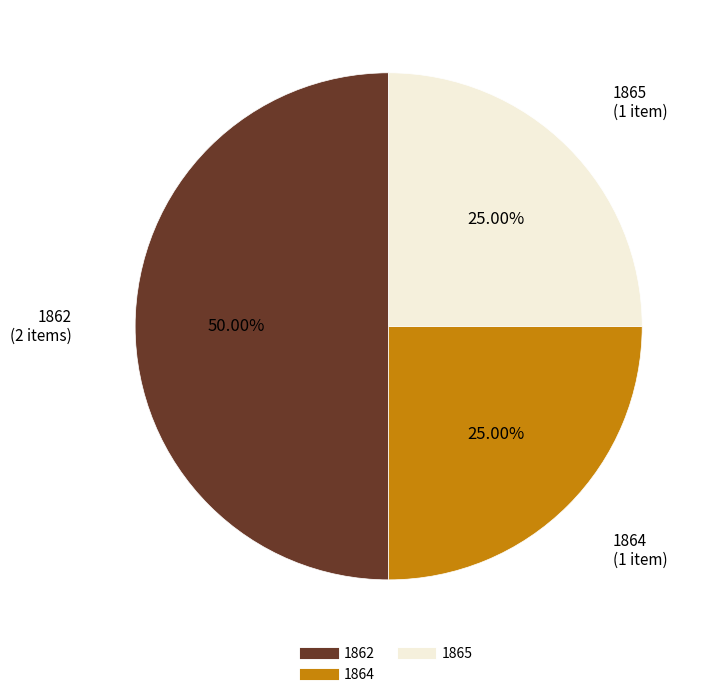

How many segments does this pie chart have?

3